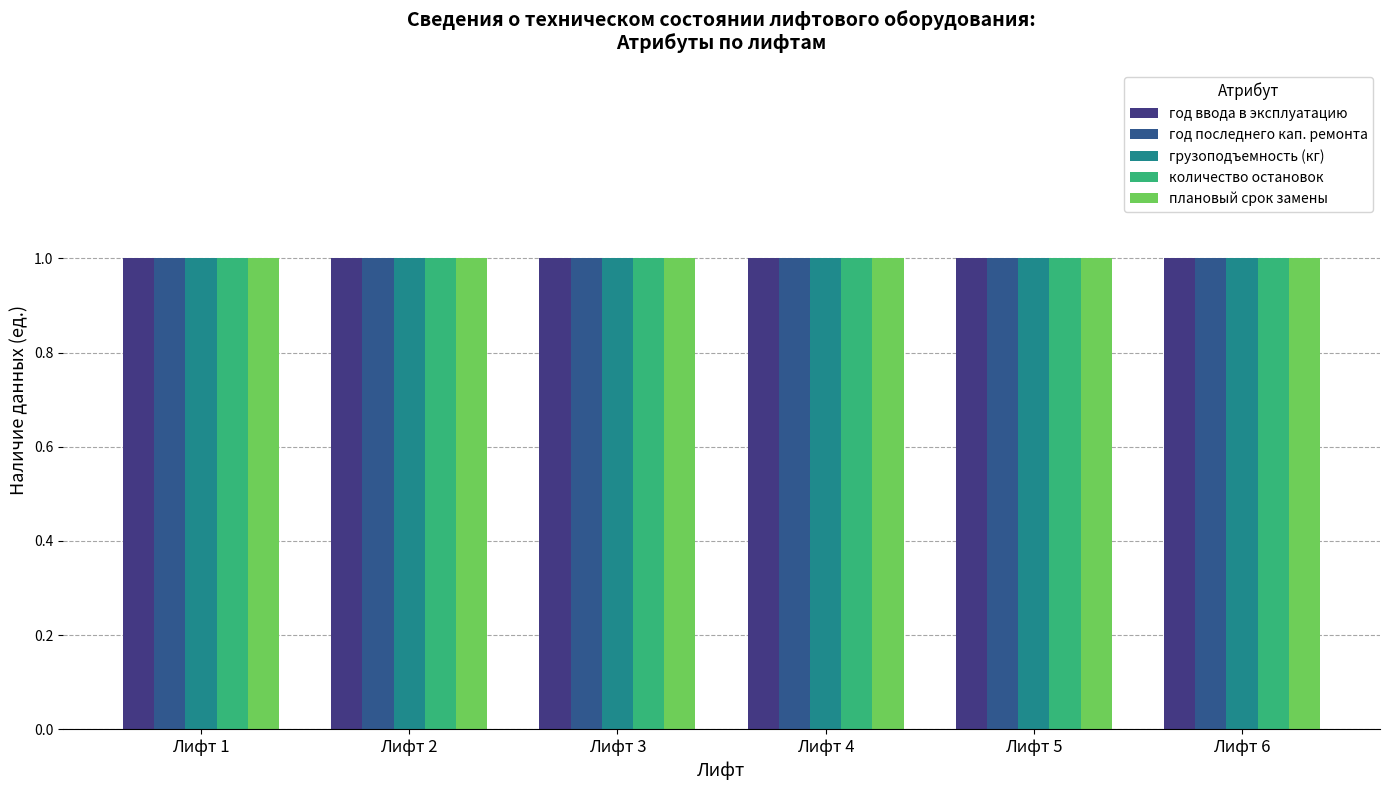

What is the value of the количество остановок bar at the 6th from the left?

1